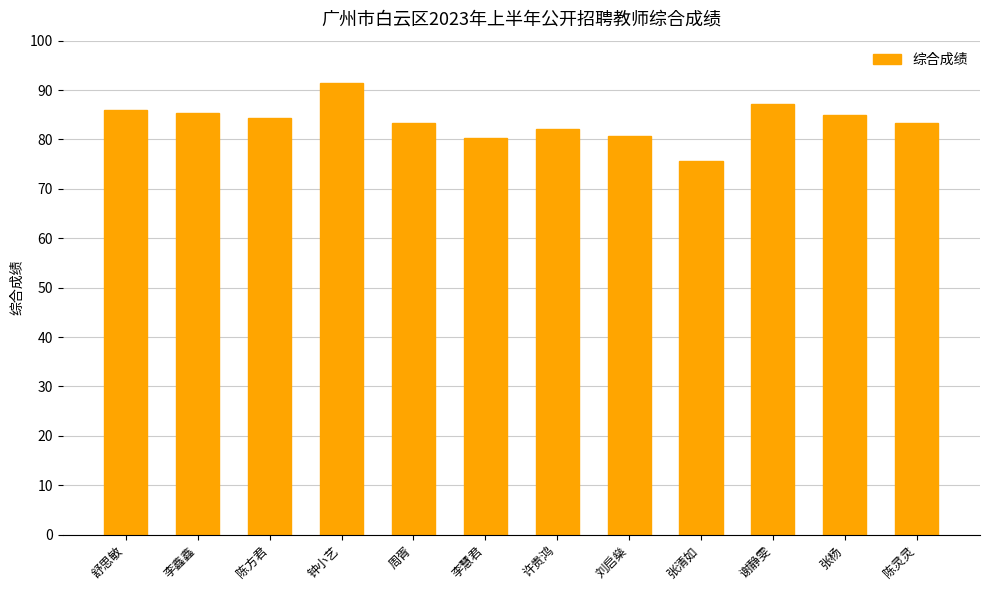

How many categories are shown in the chart?

12